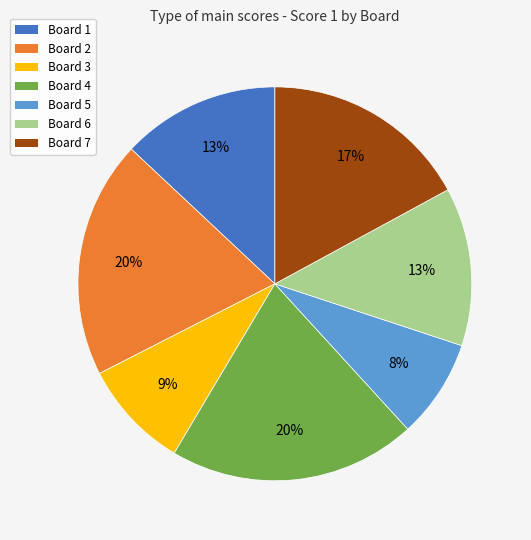

Approximately how many times larger is the value at Board 7 compared to Board 3?

1.9